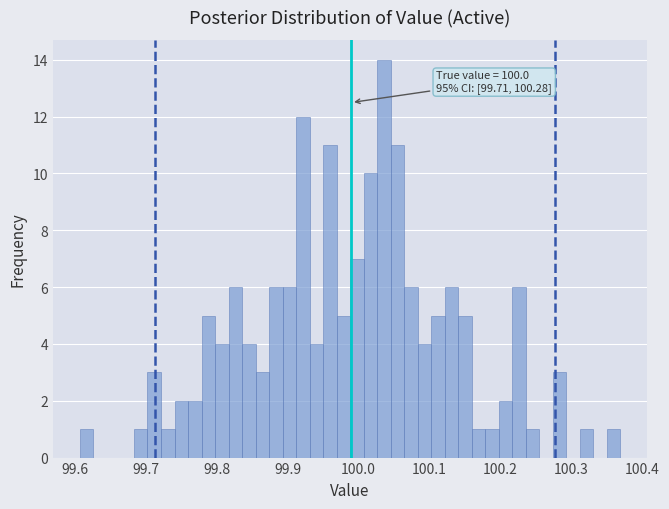

Around what value on the x-axis is the tallest bar? Give the approximate position of its centre, as read against the axis.

100.04